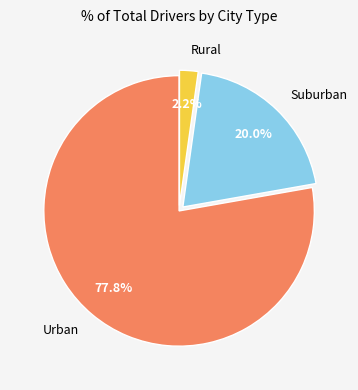

Is there a majority slice in this chart?

Yes